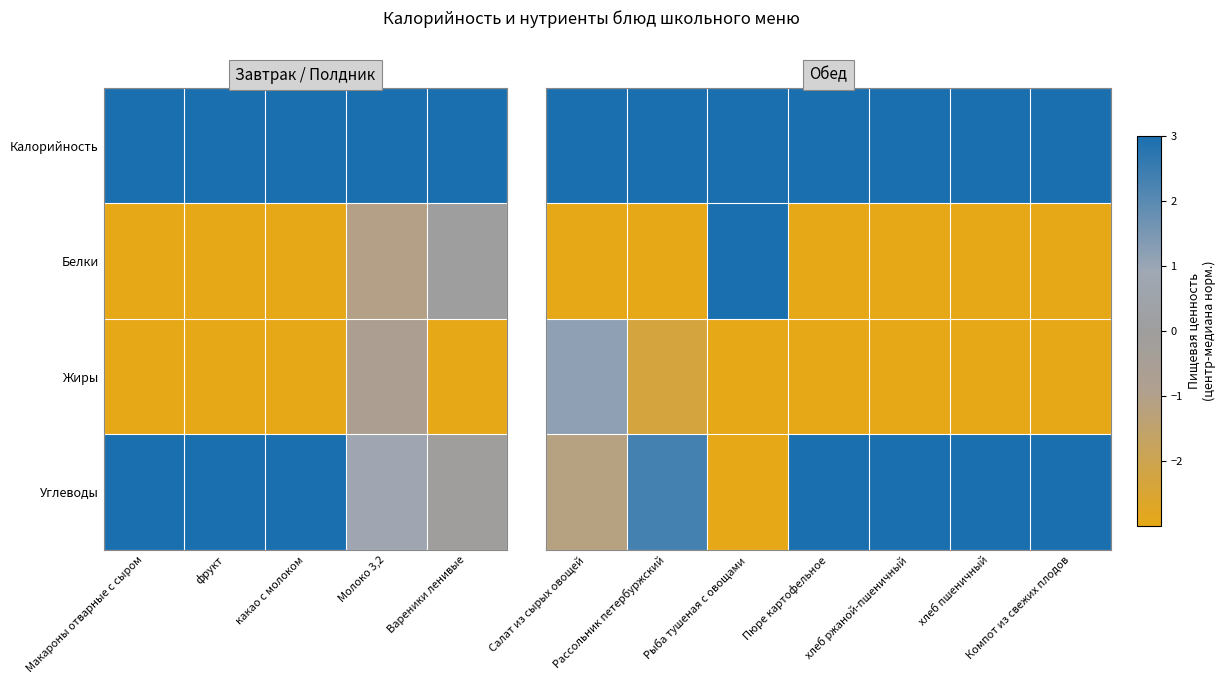

At how many categories does at least one series exceed 81?

4